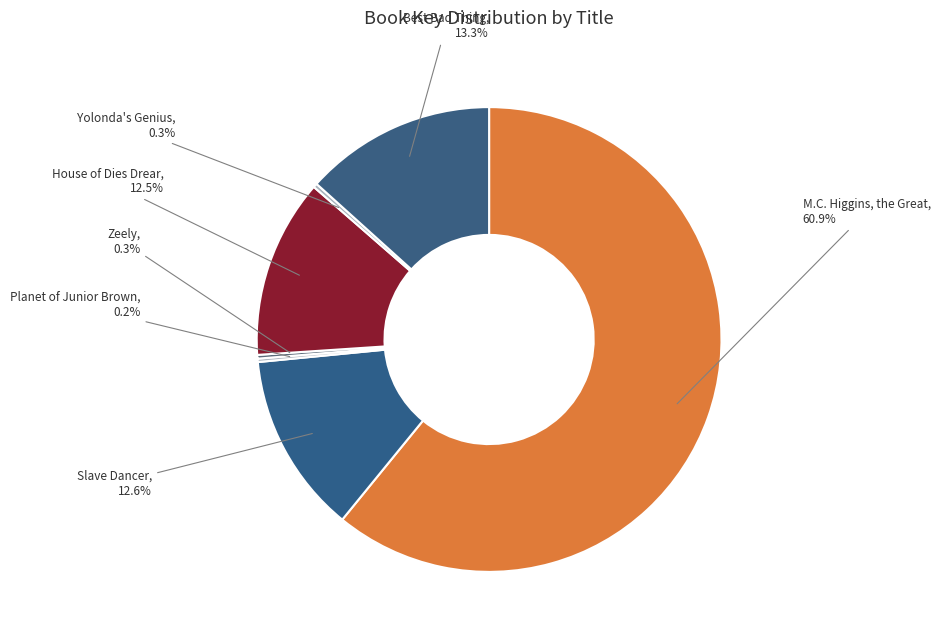

To the nearest percent, what percentage of the pie is M.C. Higgins, the Great?

61%